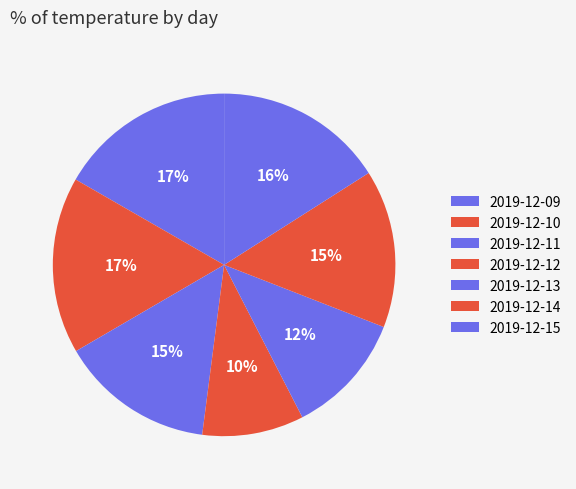

What portion of the pie excludes 2019-12-13?

88.5%